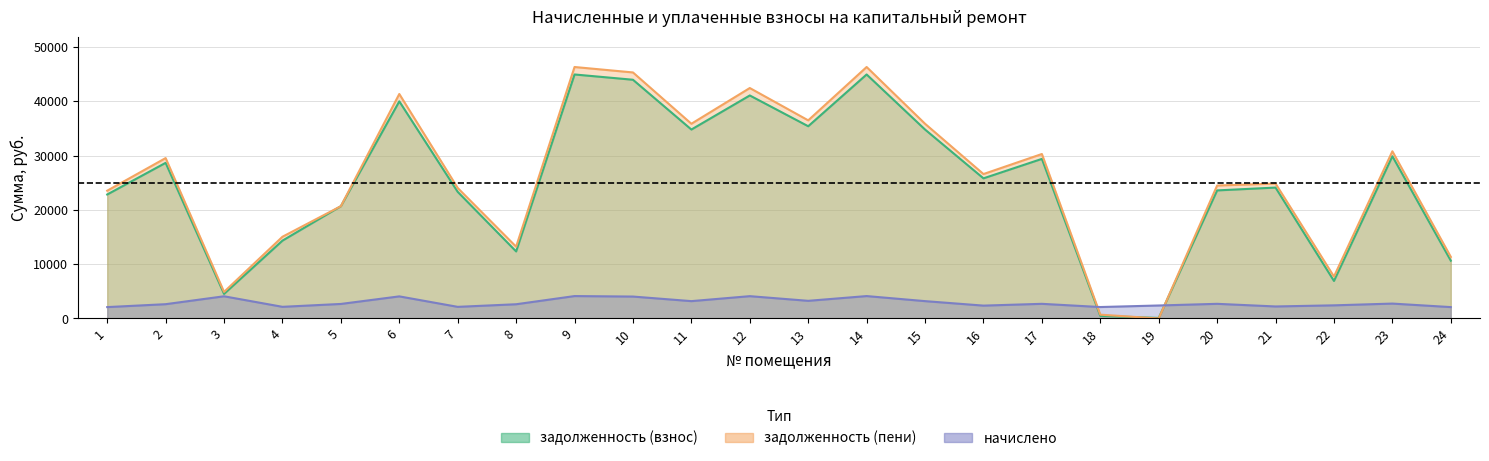

What is the average value of the задолженность (взнос) series?

24908.6